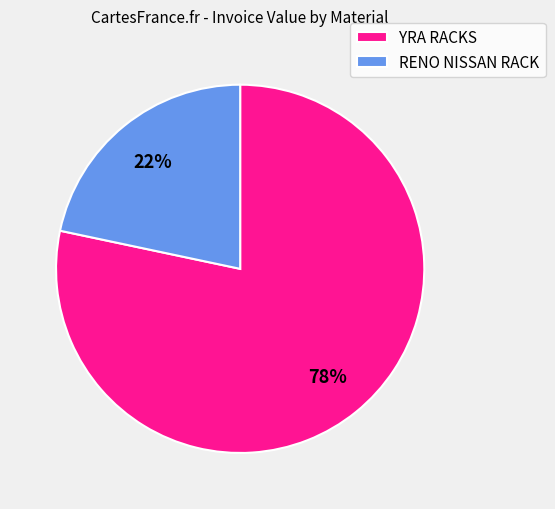

Which category has the biggest portion of the pie?

YRA RACKS